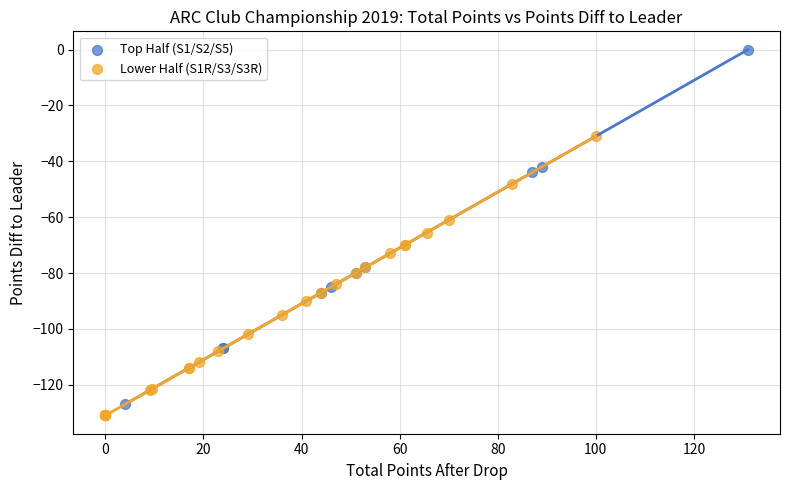

Which series has the largest Y range (max minus min)?

Top Half (S1/S2/S5)